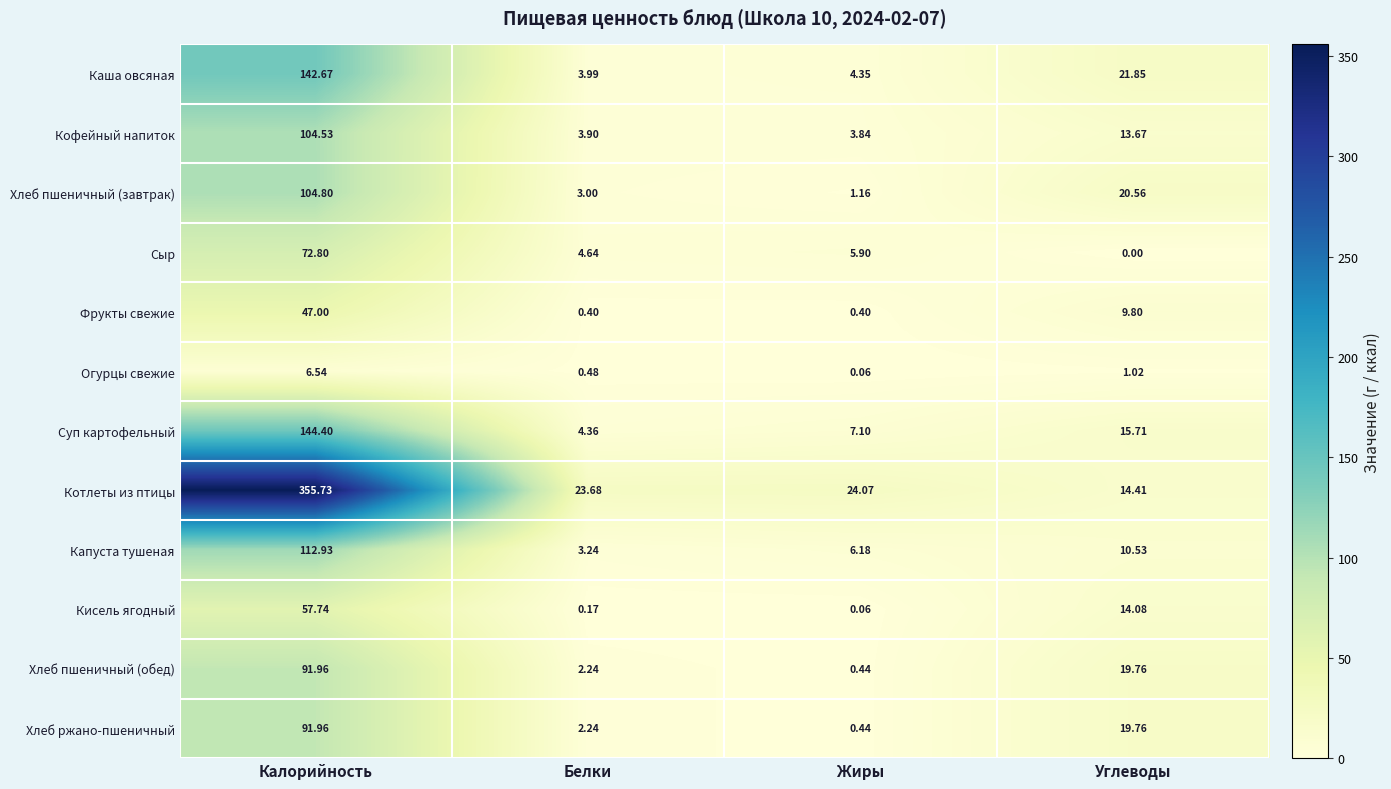

Where is Хлеб пшеничный (обед) nearest to the value 46?

Углеводы